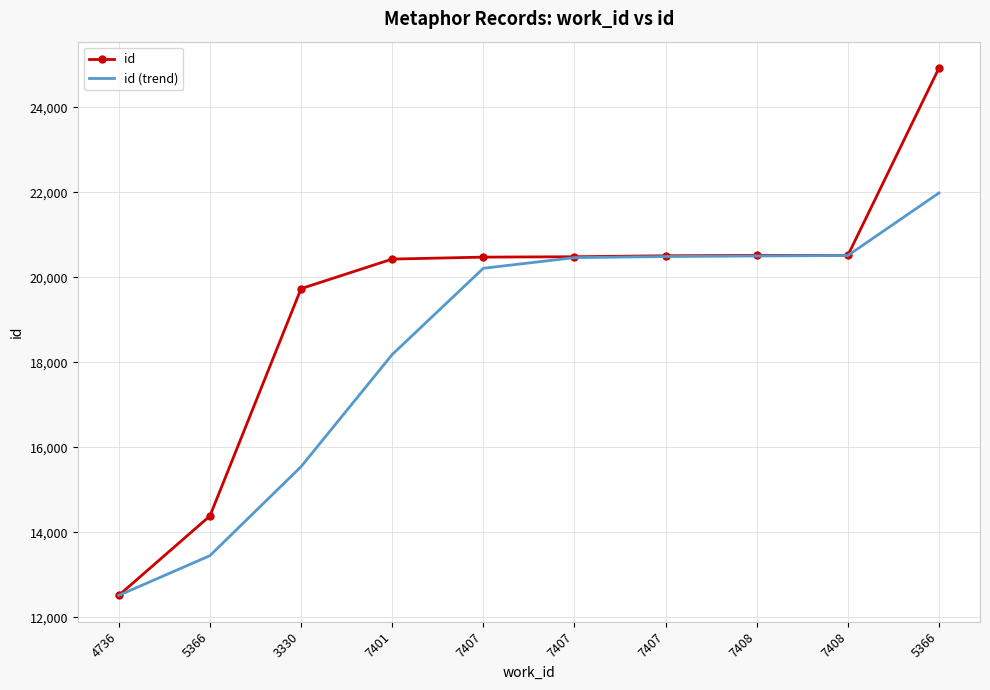

What is the lowest value of the id series?

12514.0